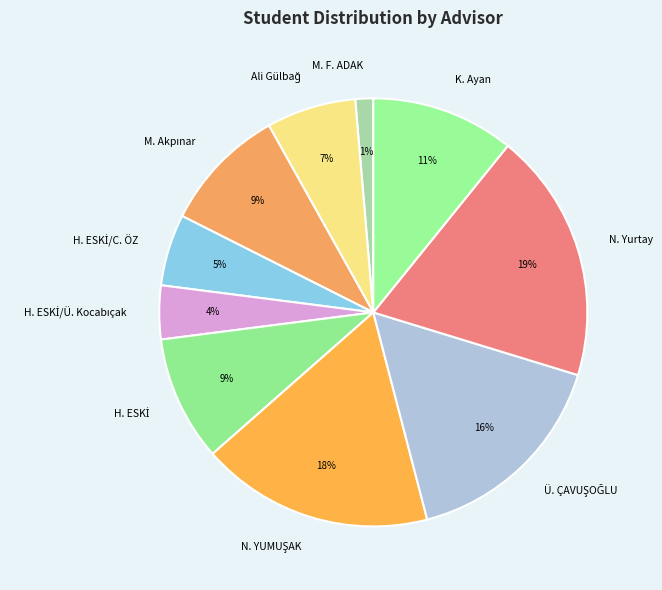

Does N. Yurtay account for over 50% of the chart?

No